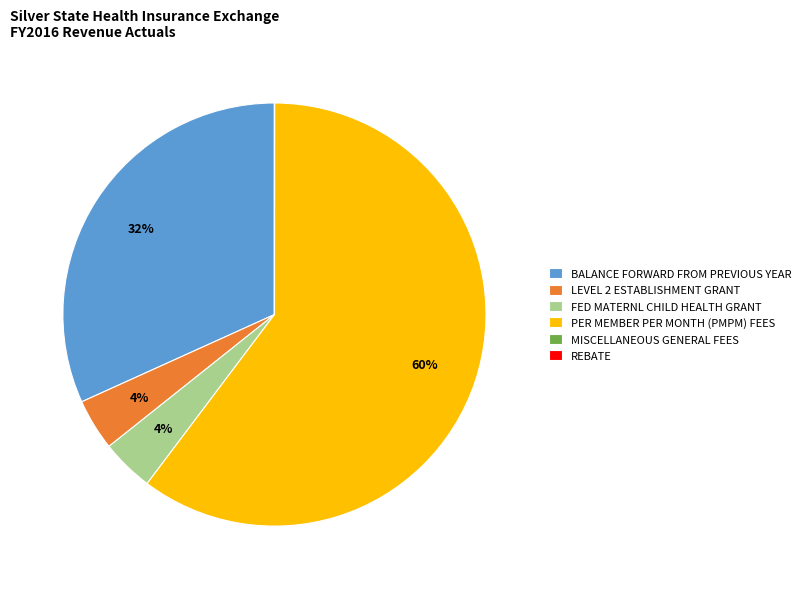

Is there any slice that represents more than half of the pie?

Yes